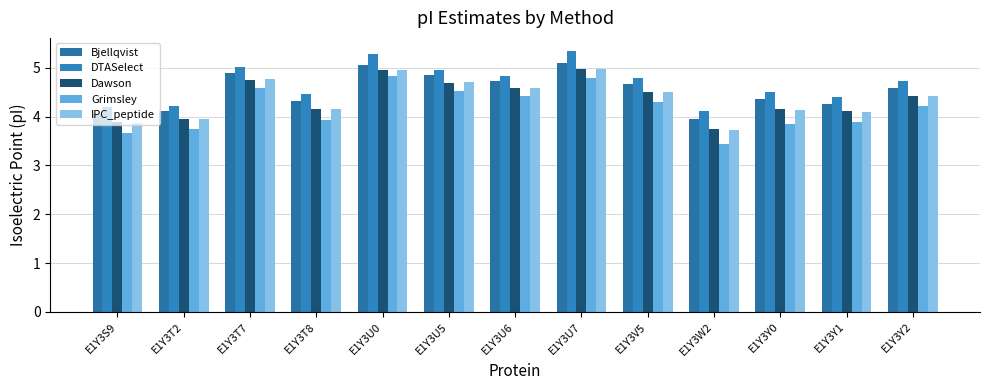

How many data points in Grimsley are less than 4?

6